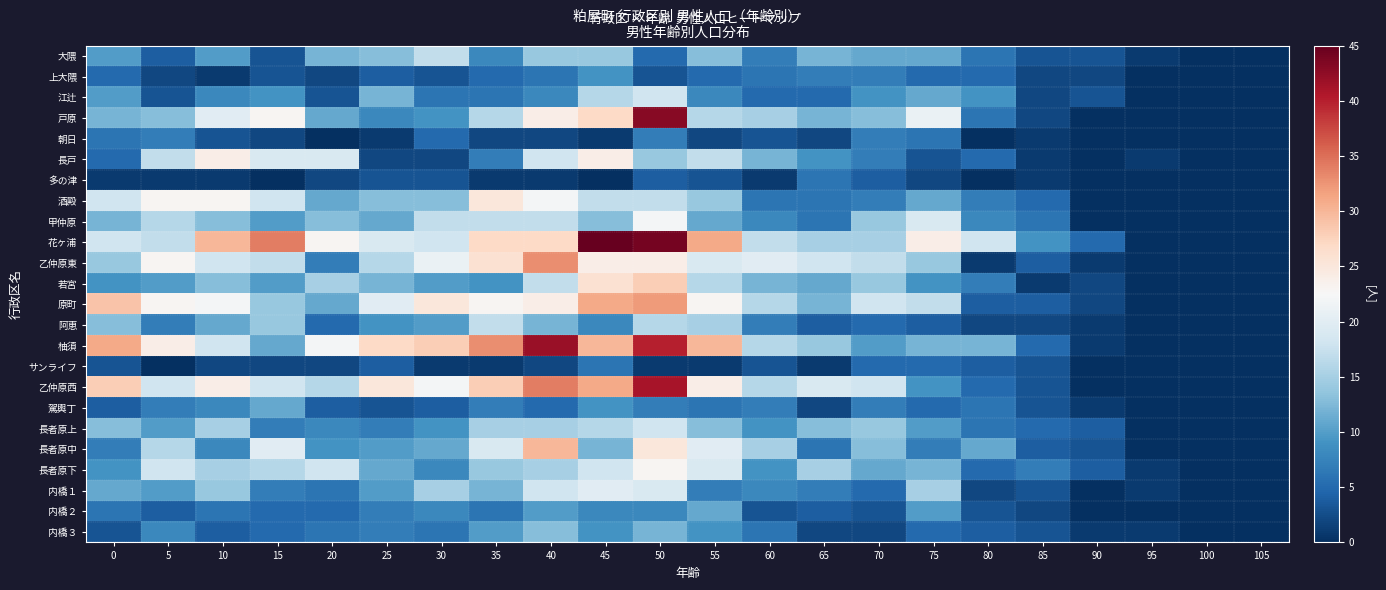

Reading left to right, what are all the values shown in this chart?

大隈: 0=10	5=4	10=10	15=3	20=12	25=13	30=17	35=8	40=14	45=14	50=5	55=13	60=7	65=12	70=11	75=11	80=6	85=3	90=3	95=1	100=0	105=0
上大隈: 0=5	5=2	10=1	15=3	20=2	25=4	30=3	35=5	40=6	45=9	50=3	55=5	60=6	65=7	70=7	75=5	80=5	85=2	90=2	95=0	100=0	105=0
江辻: 0=10	5=3	10=8	15=9	20=3	25=12	30=6	35=6	40=8	45=16	50=18	55=8	60=5	65=5	70=9	75=11	80=9	85=2	90=3	95=0	100=0	105=0
戸原: 0=12	5=13	10=20	15=23	20=11	25=8	30=9	35=16	40=24	45=27	50=43	55=16	60=15	65=12	70=13	75=21	80=6	85=2	90=0	95=0	100=0	105=0
朝日: 0=6	5=7	10=3	15=2	20=0	25=1	30=5	35=2	40=2	45=1	50=7	55=2	60=3	65=2	70=7	75=6	80=0	85=1	90=0	95=0	100=0	105=0
長戸: 0=5	5=17	10=24	15=19	20=19	25=2	30=2	35=7	40=18	45=24	50=14	55=17	60=12	65=9	70=7	75=3	80=5	85=1	90=0	95=1	100=0	105=0
多の津: 0=1	5=1	10=1	15=0	20=2	25=3	30=3	35=1	40=1	45=0	50=4	55=3	60=1	65=6	70=4	75=2	80=0	85=1	90=0	95=0	100=0	105=0
酒殿: 0=18	5=23	10=23	15=18	20=11	25=13	30=13	35=25	40=22	45=17	50=17	55=14	60=6	65=6	70=7	75=11	80=7	85=5	90=0	95=0	100=0	105=0
甲仲原: 0=12	5=16	10=13	15=10	20=13	25=11	30=17	35=17	40=17	45=13	50=22	55=11	60=8	65=6	70=14	75=19	80=8	85=6	90=0	95=0	100=0	105=0
花ヶ浦: 0=18	5=17	10=30	15=34	20=23	25=19	30=18	35=27	40=27	45=47	50=44	55=31	60=17	65=15	70=15	75=24	80=18	85=9	90=5	95=0	100=0	105=0
乙仲原東: 0=14	5=23	10=18	15=17	20=7	25=16	30=21	35=26	40=33	45=24	50=24	55=19	60=20	65=18	70=17	75=14	80=1	85=4	90=1	95=0	100=0	105=0
若宮: 0=9	5=10	10=13	15=10	20=15	25=12	30=10	35=9	40=17	45=26	50=28	55=16	60=12	65=11	70=14	75=9	80=7	85=1	90=2	95=0	100=0	105=0
原町: 0=29	5=23	10=22	15=14	20=11	25=20	30=25	35=23	40=24	45=31	50=32	55=23	60=16	65=12	70=18	75=17	80=4	85=4	90=2	95=0	100=0	105=0
阿恵: 0=13	5=7	10=11	15=14	20=5	25=9	30=10	35=17	40=12	45=8	50=16	55=15	60=7	65=4	70=5	75=4	80=2	85=2	90=1	95=0	100=0	105=0
柚須: 0=31	5=24	10=18	15=11	20=22	25=27	30=28	35=33	40=42	45=30	50=40	55=30	60=16	65=14	70=10	75=12	80=12	85=5	90=1	95=0	100=0	105=0
サンライフ: 0=3	5=0	10=2	15=2	20=2	25=4	30=1	35=1	40=2	45=6	50=1	55=1	60=3	65=1	70=5	75=5	80=4	85=3	90=0	95=0	100=0	105=0
乙仲原西: 0=28	5=18	10=24	15=18	20=16	25=25	30=22	35=28	40=34	45=31	50=41	55=24	60=16	65=19	70=18	75=9	80=5	85=3	90=0	95=0	100=0	105=0
駕輿丁: 0=4	5=7	10=8	15=11	20=4	25=3	30=4	35=7	40=5	45=9	50=7	55=6	60=7	65=2	70=7	75=5	80=6	85=3	90=1	95=0	100=0	105=0
長者原上: 0=13	5=10	10=15	15=7	20=8	25=7	30=9	35=15	40=15	45=16	50=18	55=13	60=9	65=13	70=14	75=10	80=6	85=5	90=4	95=0	100=0	105=0
長者原中: 0=7	5=16	10=8	15=20	20=9	25=10	30=11	35=19	40=30	45=12	50=25	55=20	60=15	65=6	70=13	75=7	80=11	85=4	90=3	95=0	100=0	105=0
長者原下: 0=9	5=18	10=15	15=16	20=18	25=11	30=8	35=14	40=15	45=18	50=23	55=19	60=9	65=15	70=11	75=12	80=5	85=7	90=4	95=1	100=0	105=0
内橋１: 0=11	5=10	10=14	15=7	20=6	25=10	30=15	35=12	40=18	45=20	50=19	55=7	60=8	65=7	70=5	75=15	80=2	85=3	90=0	95=1	100=0	105=0
内橋２: 0=6	5=4	10=6	15=5	20=5	25=7	30=8	35=6	40=10	45=8	50=8	55=11	60=3	65=4	70=3	75=10	80=3	85=2	90=0	95=0	100=0	105=0
内橋３: 0=3	5=8	10=4	15=5	20=6	25=7	30=6	35=10	40=13	45=9	50=12	55=9	60=6	65=2	70=2	75=5	80=4	85=3	90=1	95=1	100=0	105=0